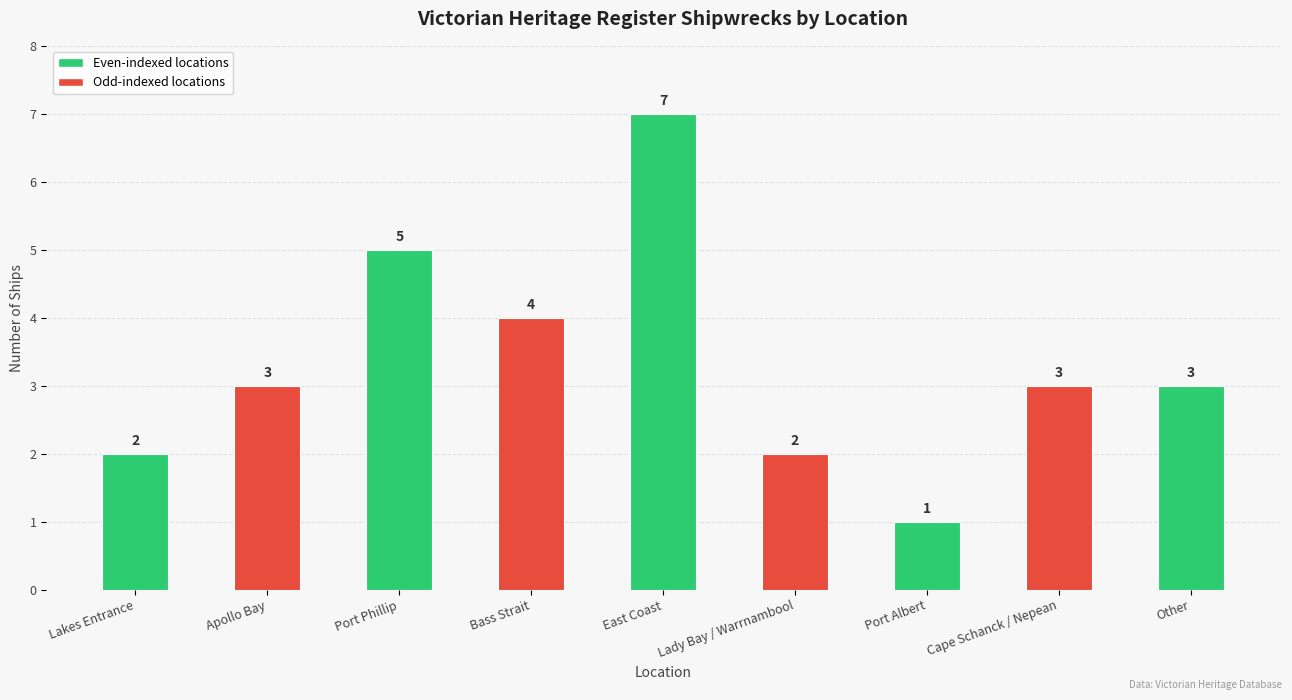

At which label is the value closest to 4?

Bass Strait